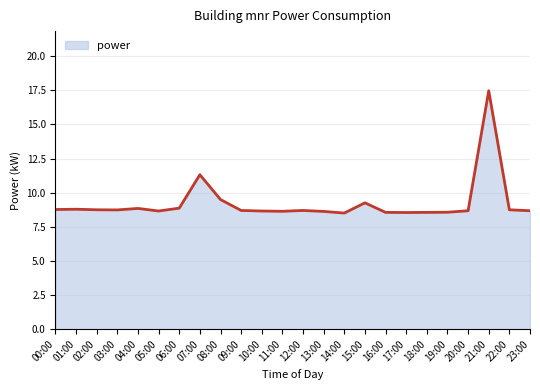

What is the difference between the maximum and minimum values?

9.0